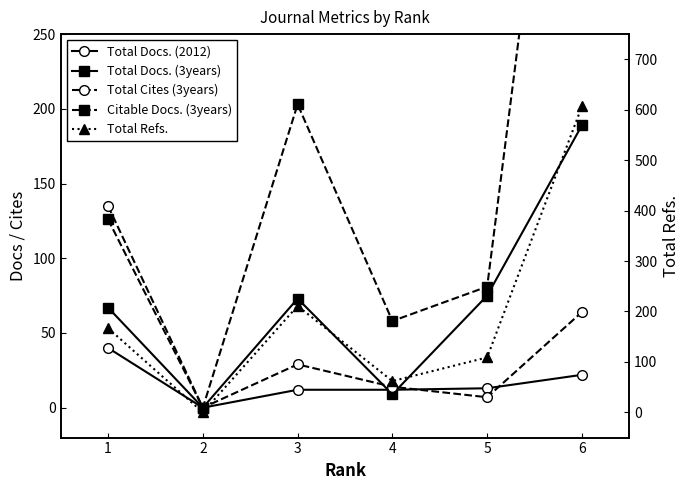

The value of Total Docs. (3years) at 5 is 75. True or false?

True